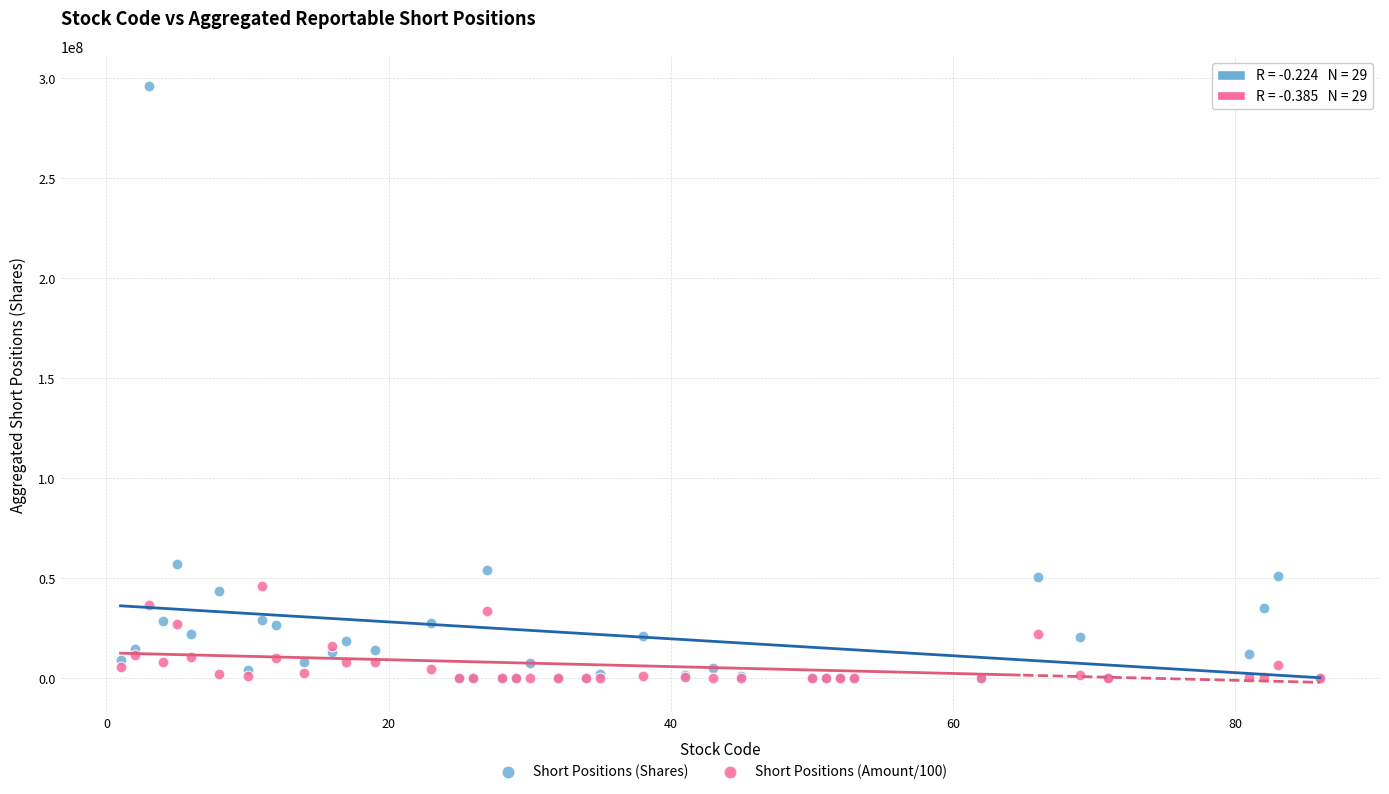

What are all the series names shown in the legend?

Short Positions (Shares), Short Positions (Amount/100)